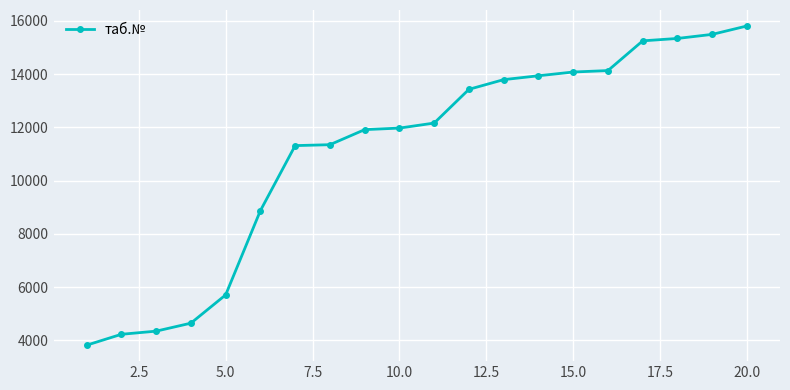

What is the greatest value displayed?

15806